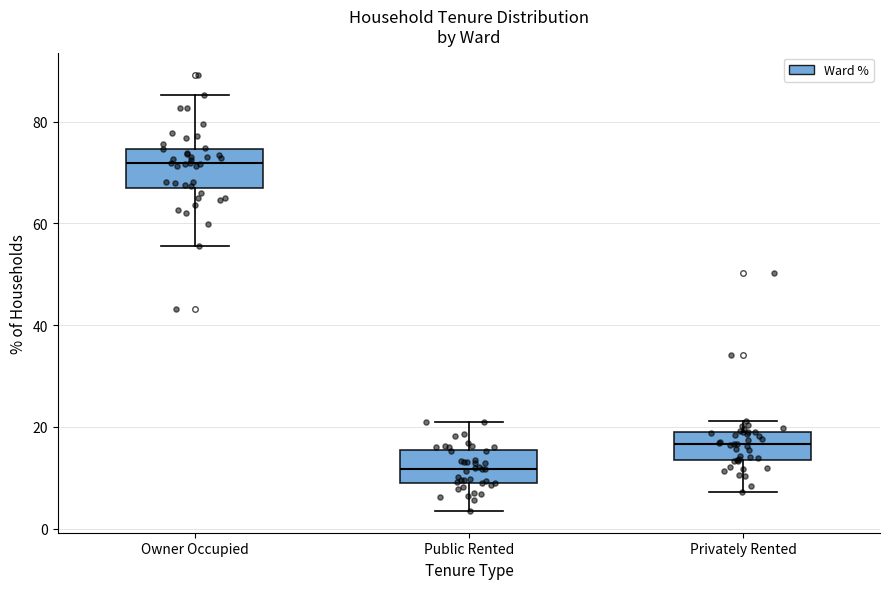

Reading left to right, read every box against the y-axis: the position of its median line, the range the box covers, and the ends of its whiskers. The values are not printed on the chart, so give them approximately, as read against the axis.

Owner Occupied: median 72, box 68 to 74, whiskers 56 to 86
Public Rented: median 12, box 10 to 16, whiskers 4 to 20
Privately Rented: median 16, box 14 to 20, whiskers 8 to 22